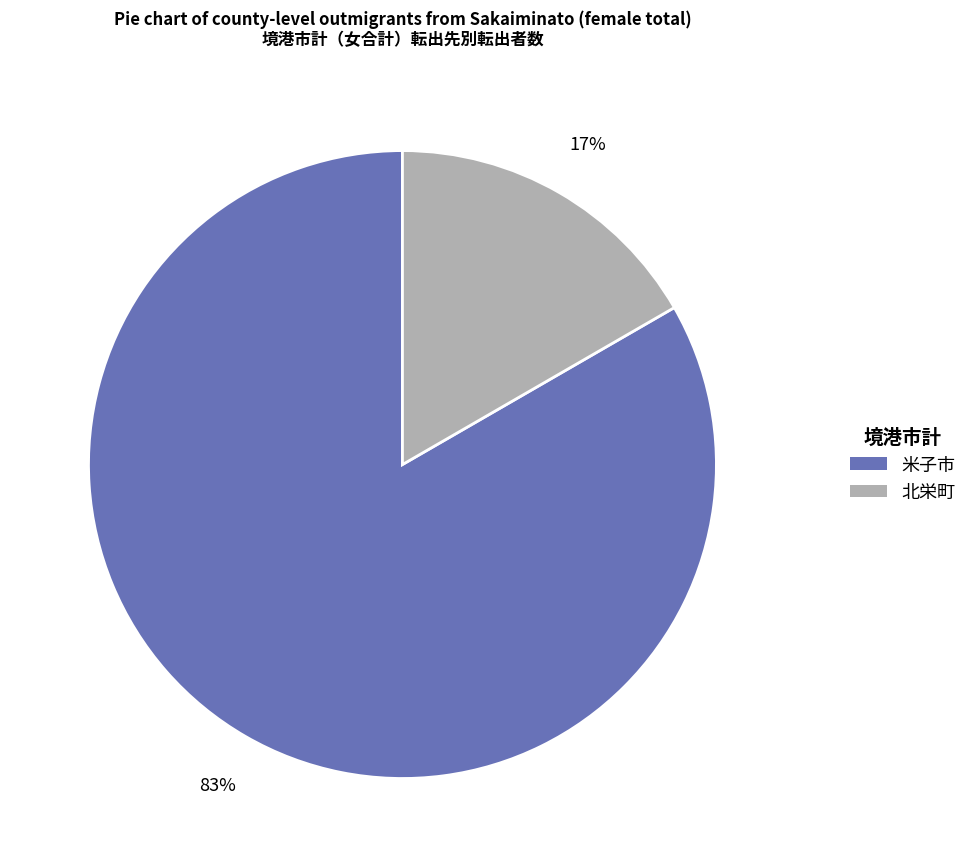

To the nearest percent, what is the combined percentage of 米子市 and 北栄町?

100%